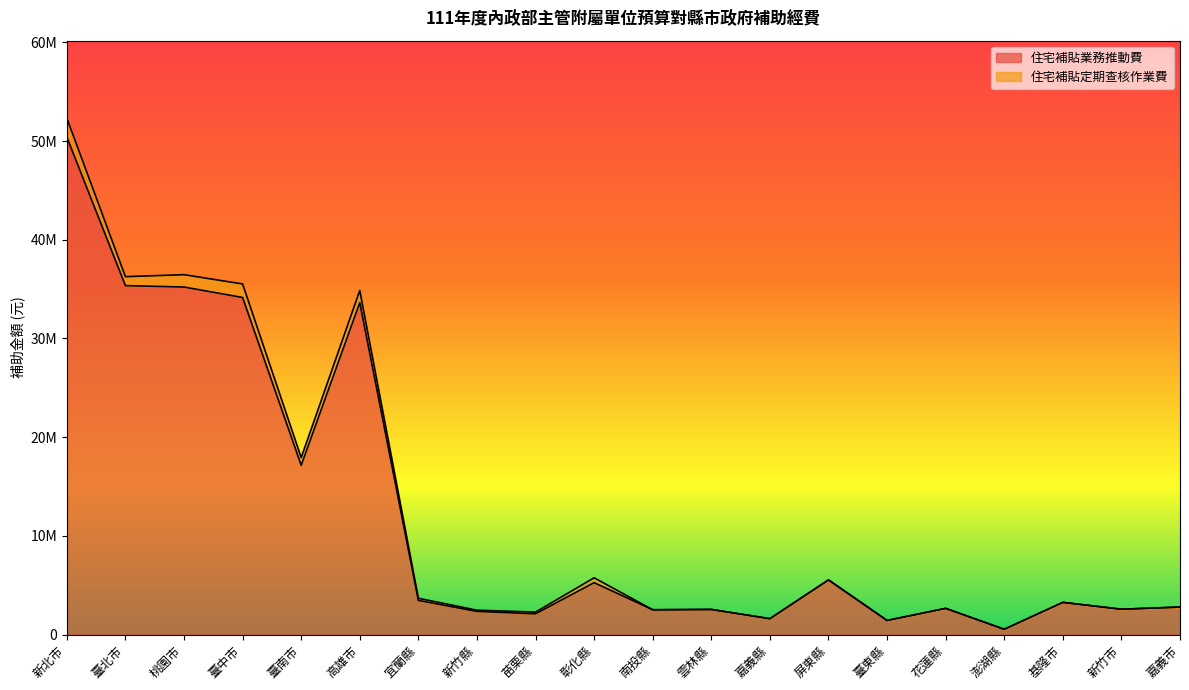

At which category does the chart reach its minimum across all series?

澎湖縣